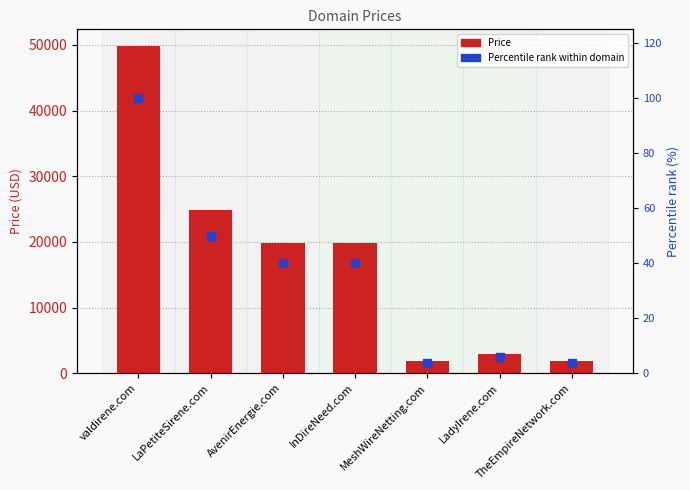

At how many categories does at least one series exceed 3709?

4